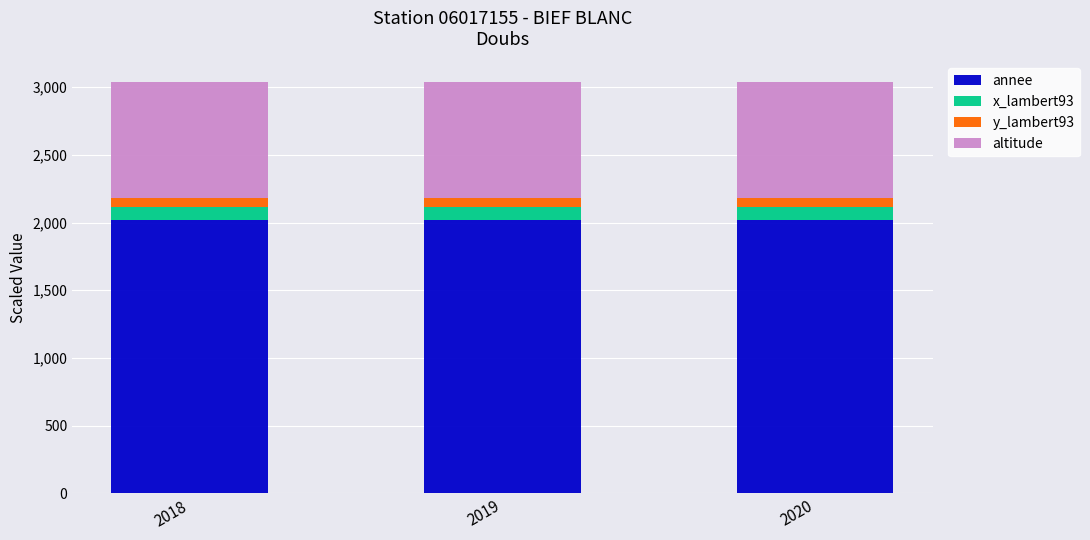

What is the total value across all series at 2018?

3035.4